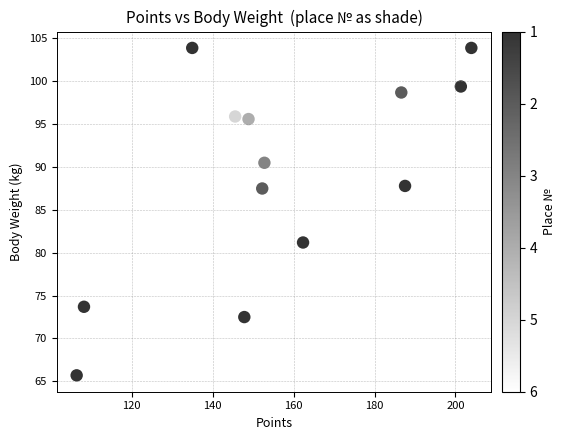

What is the range of X values (max minus min)?

97.5